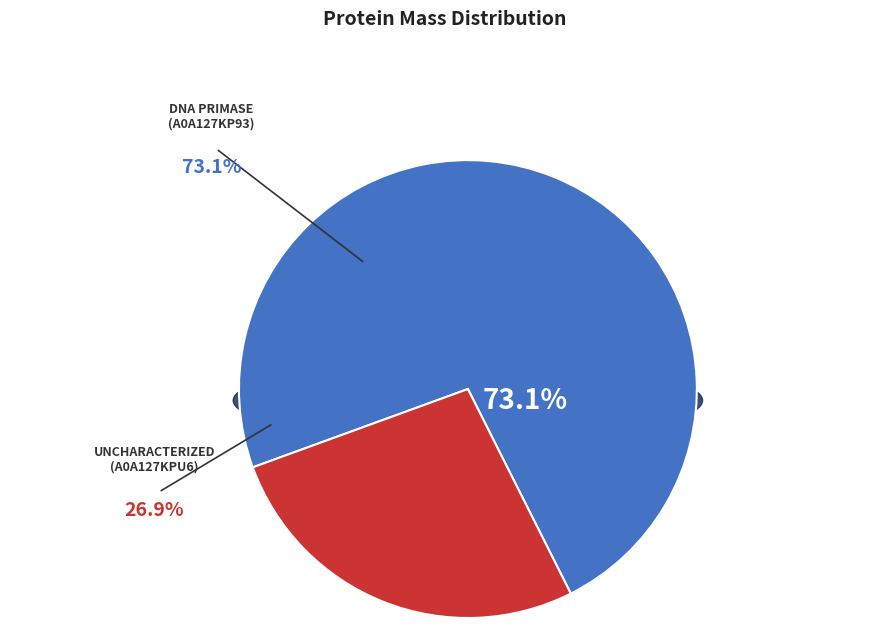

How many slices are in this pie chart?

2